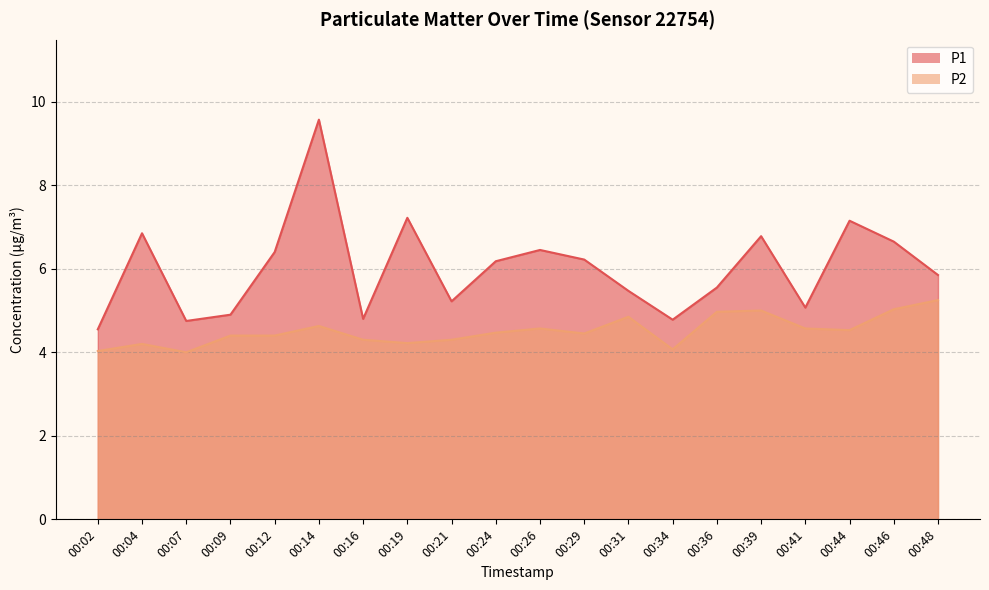

What are all the series names shown in the legend?

P1, P2